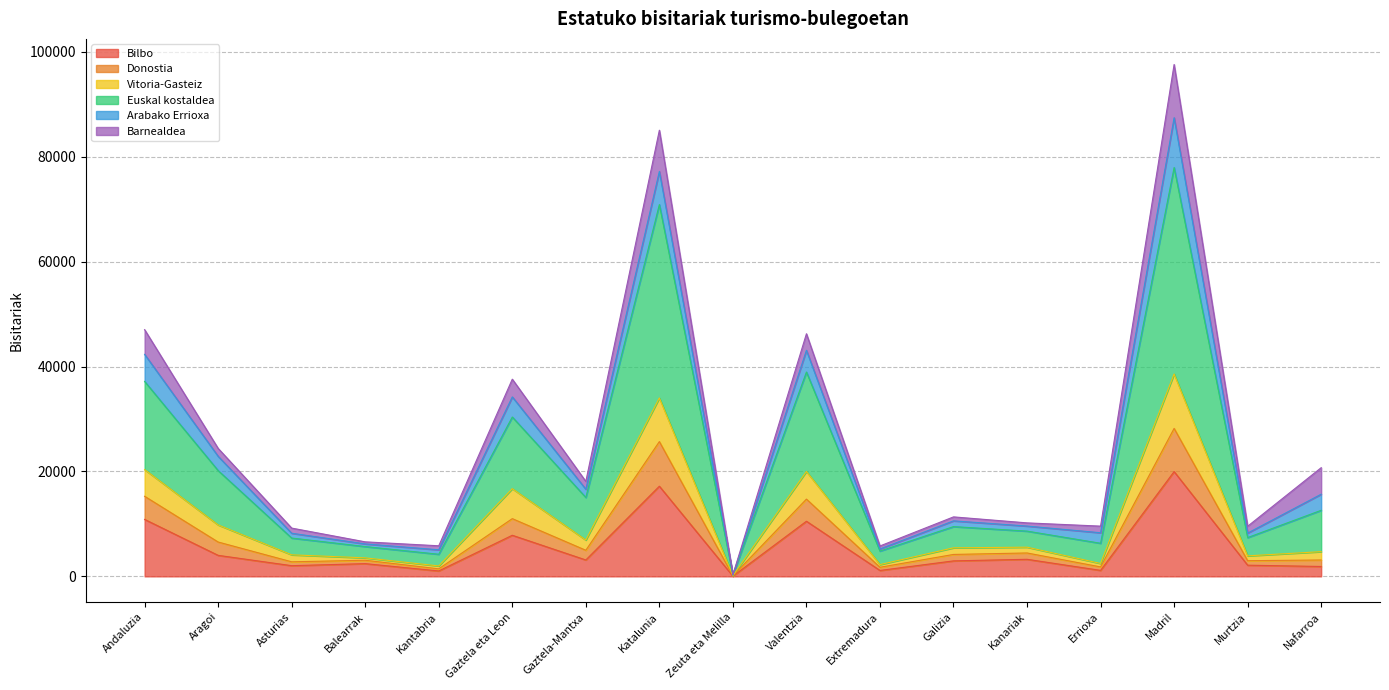

Which category has the lowest value in the Euskal kostaldea series?

Zeuta eta Melilla